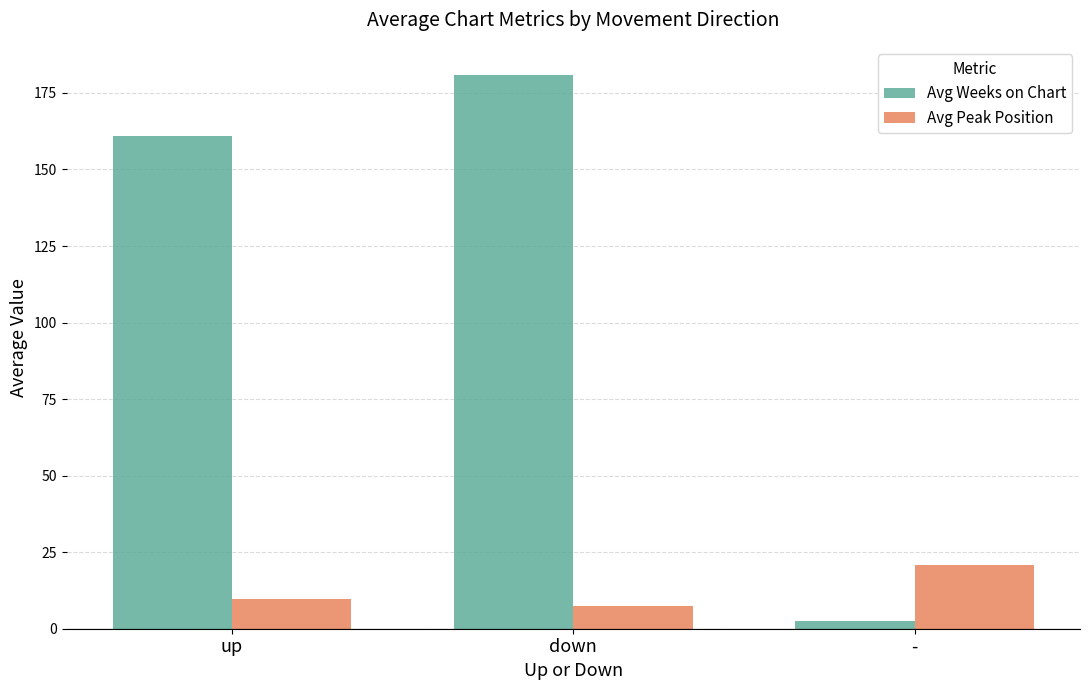

Between up and down, which series saw the biggest shift?

Avg Weeks on Chart